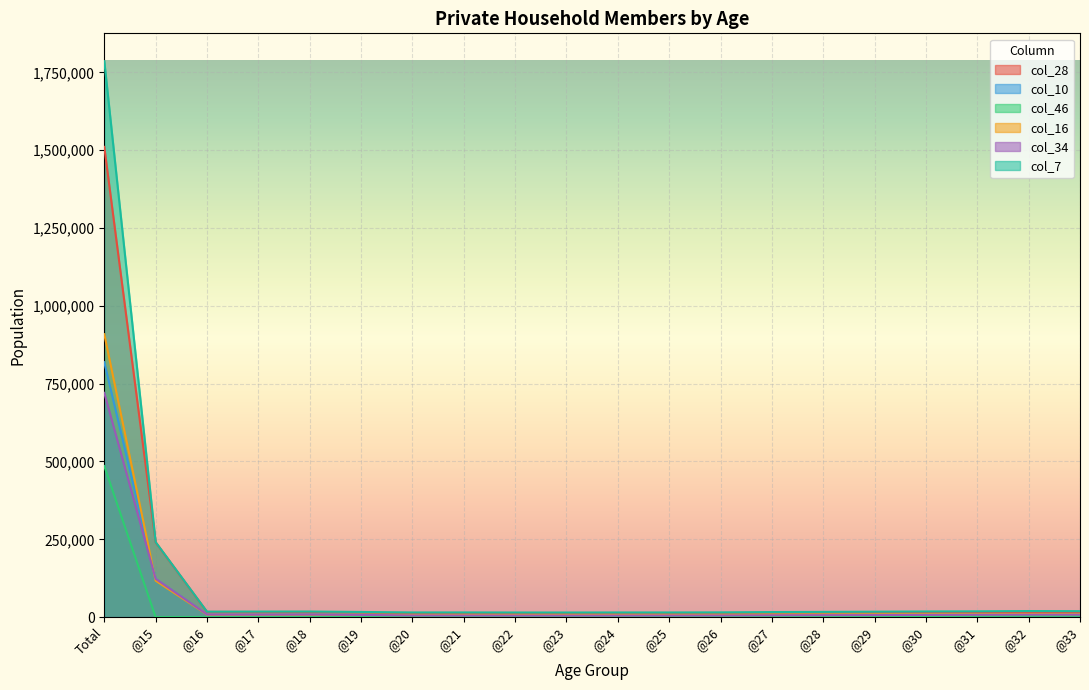

How many lines are shown in the chart?

6